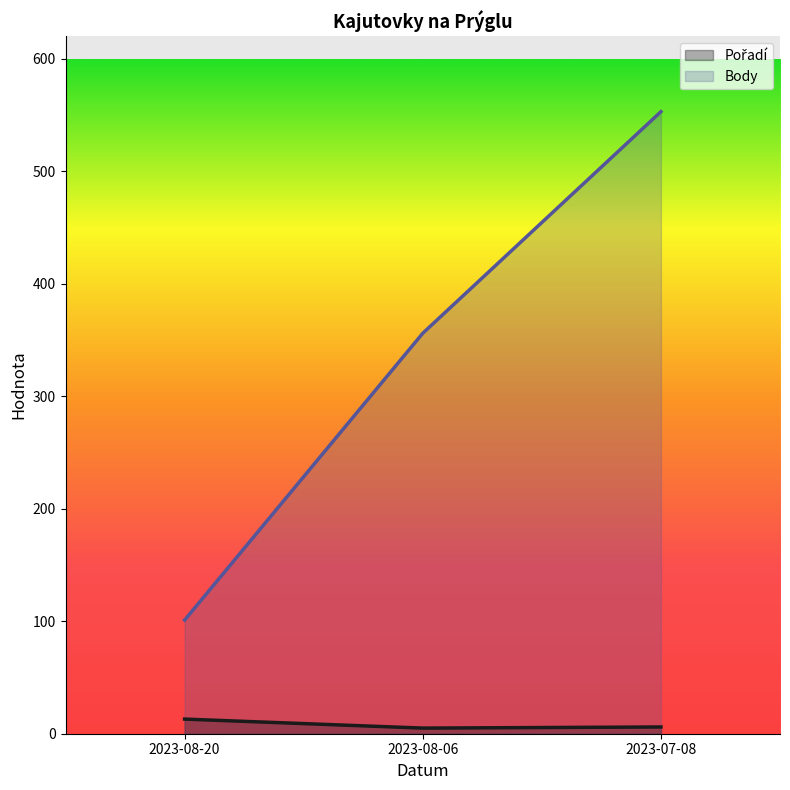

The Pořadí series shows 2 at 2023-08-06. True or false?

False